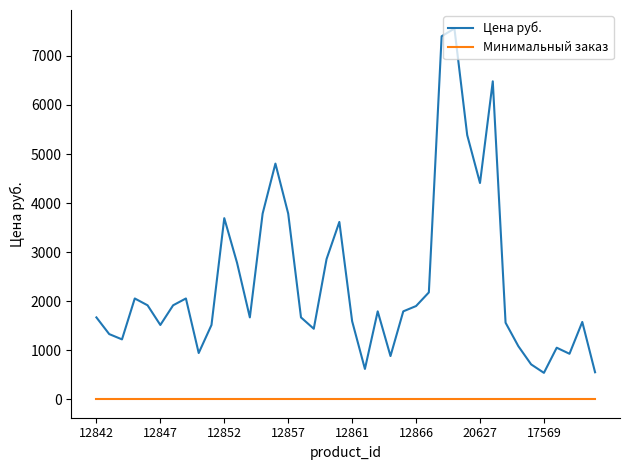

What is the highest value of the Цена руб. series?

7559.0